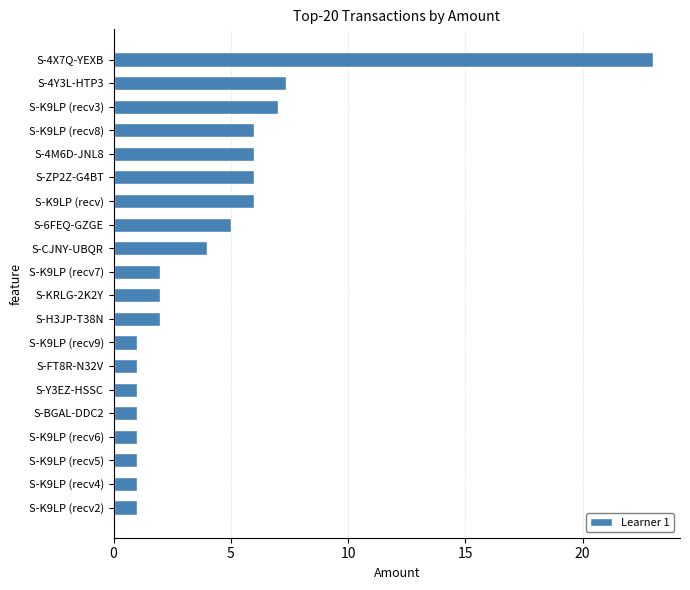

Count the number of categories in the chart.

20